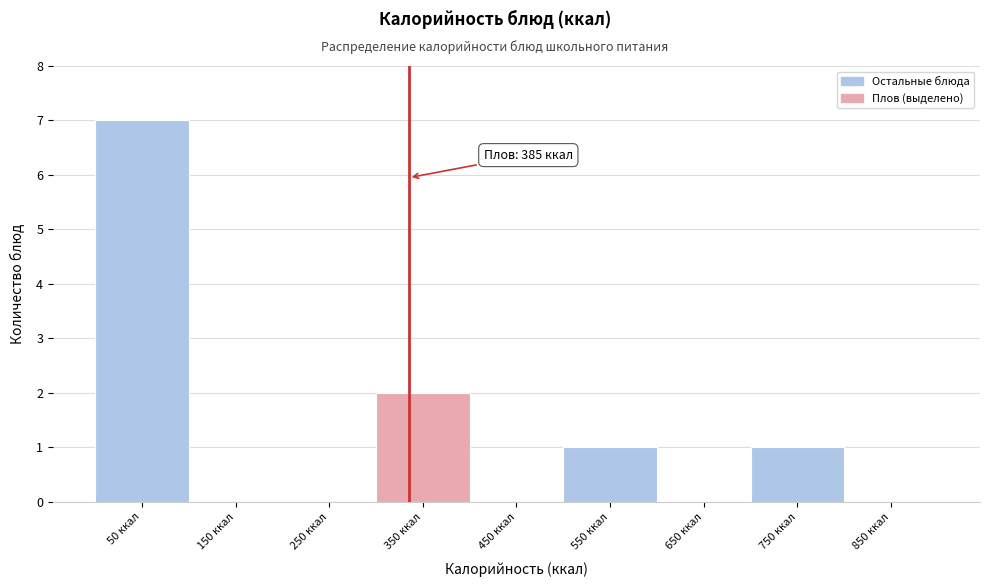

Reading right to left, extract all data points from this chart.

850 ккал=0	750 ккал=1	650 ккал=0	550 ккал=1	450 ккал=0	350 ккал=2	250 ккал=0	150 ккал=0	50 ккал=7